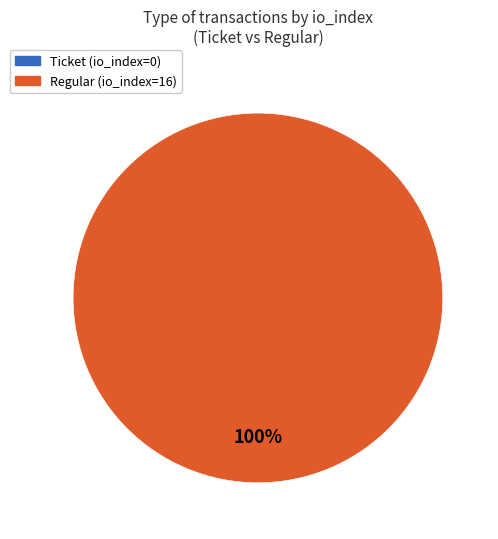

Is it true that Ticket (io_index=0) is 10% of the pie?

False